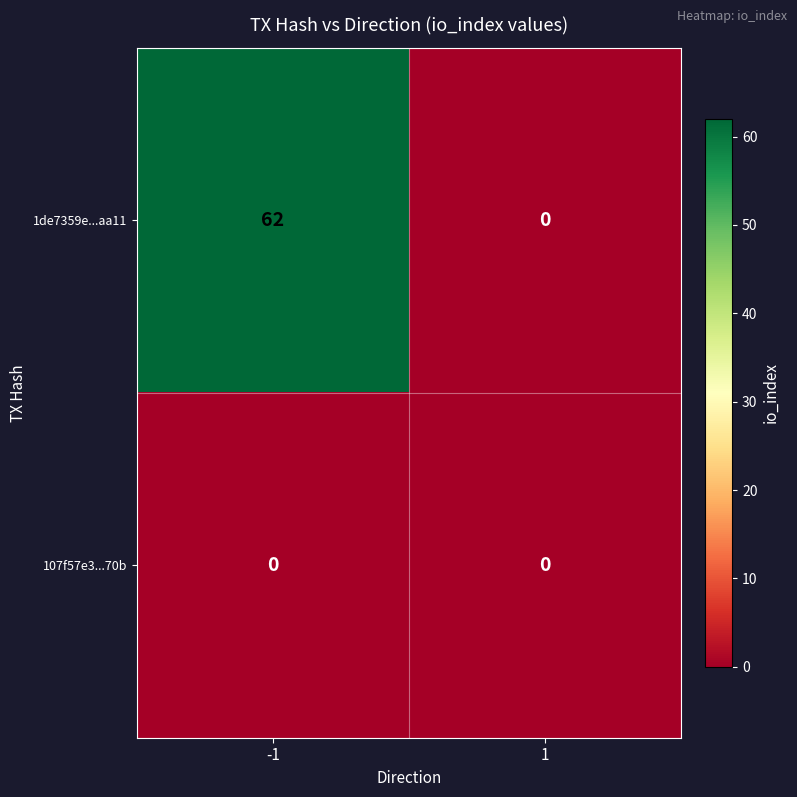

Count the number of data series in this chart.

2